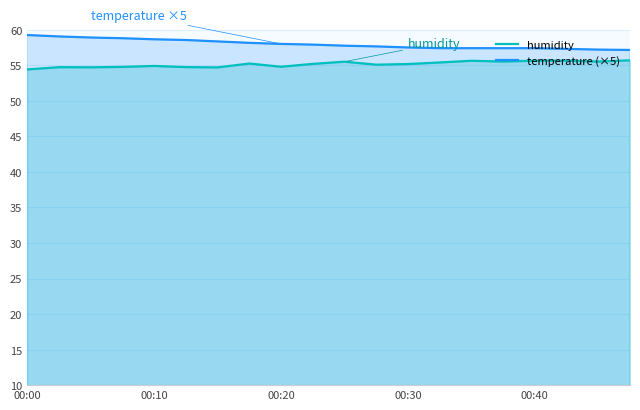

What is the smallest value displayed?

54.4